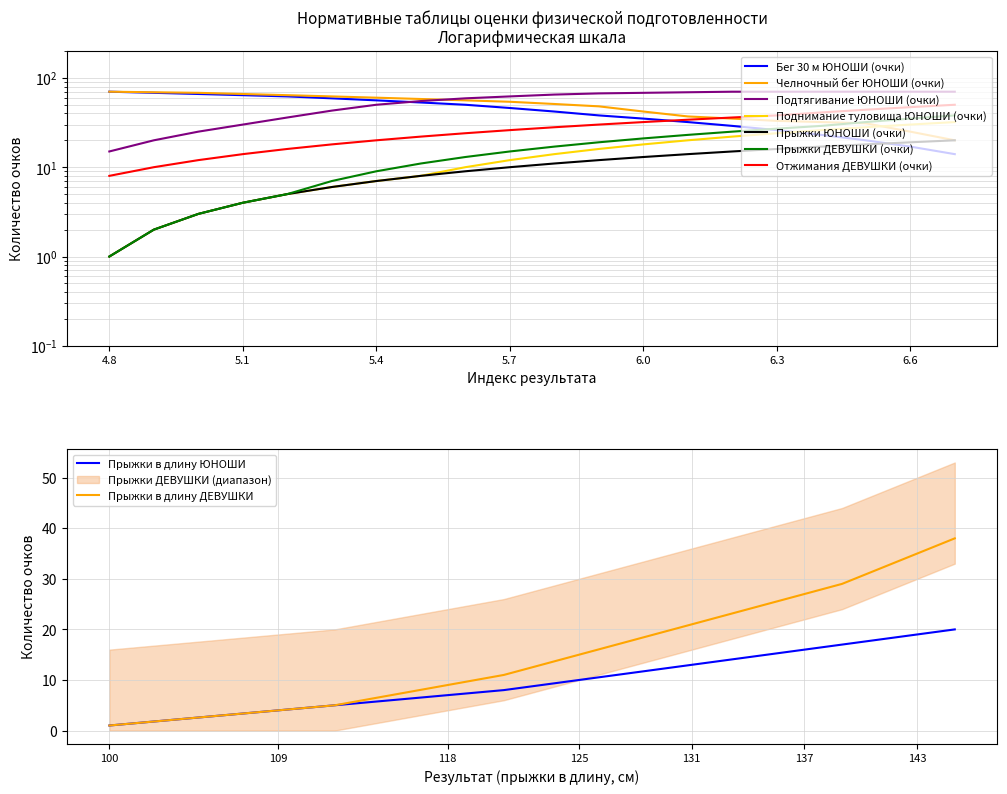

Is the value of Бег 30 м (ЮНОШИ) at 14 greater than the value of Прыжки (ДЕВУШКИ) at 6.6?

Yes